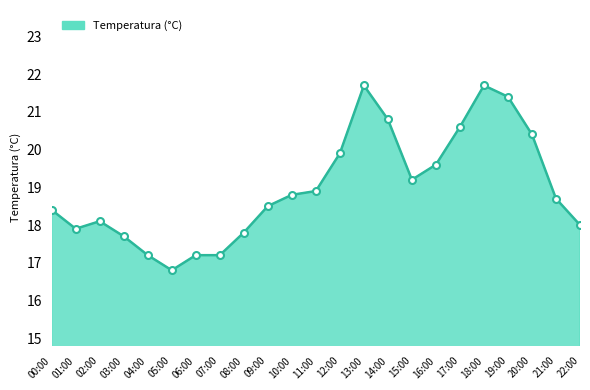

What position from the left is 01:00?

2